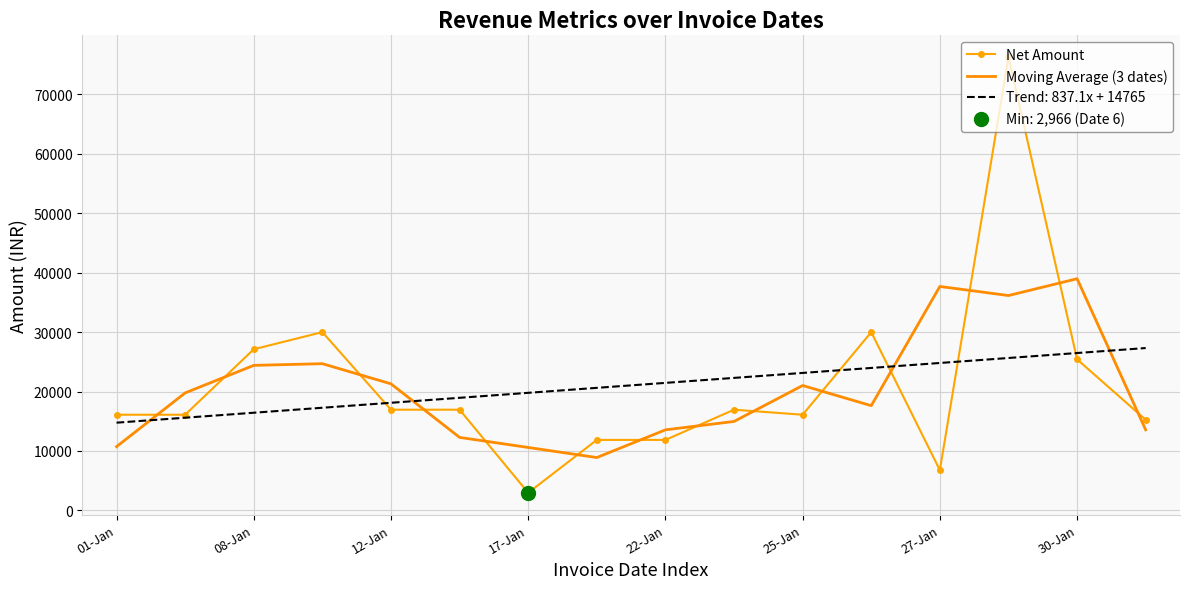

At how many categories does at least one series exceed 42385?

1